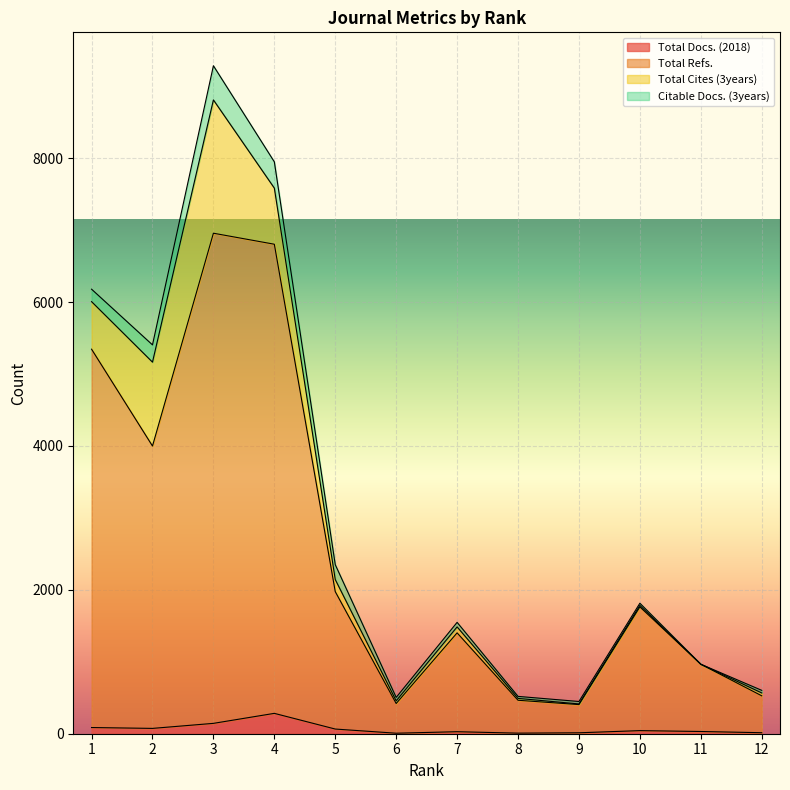

What is the sum of all Total Docs. (2018) values?

796